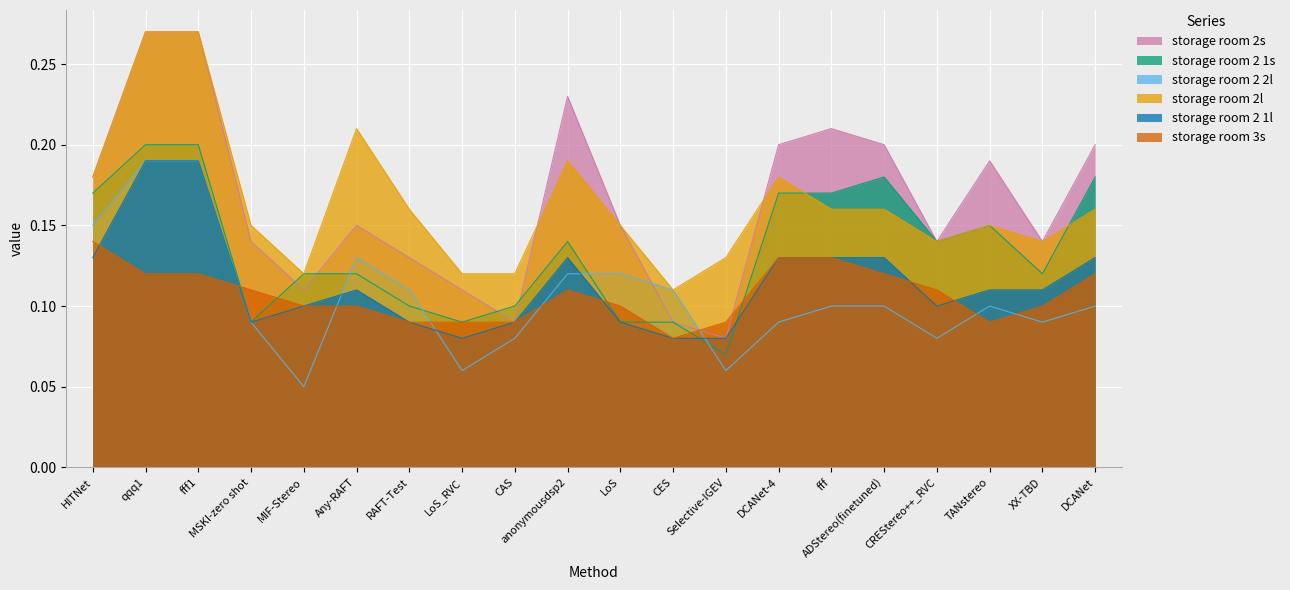

After their last crossing, which series has the higher values: storage room 2s or storage room 2 2l?

storage room 2s